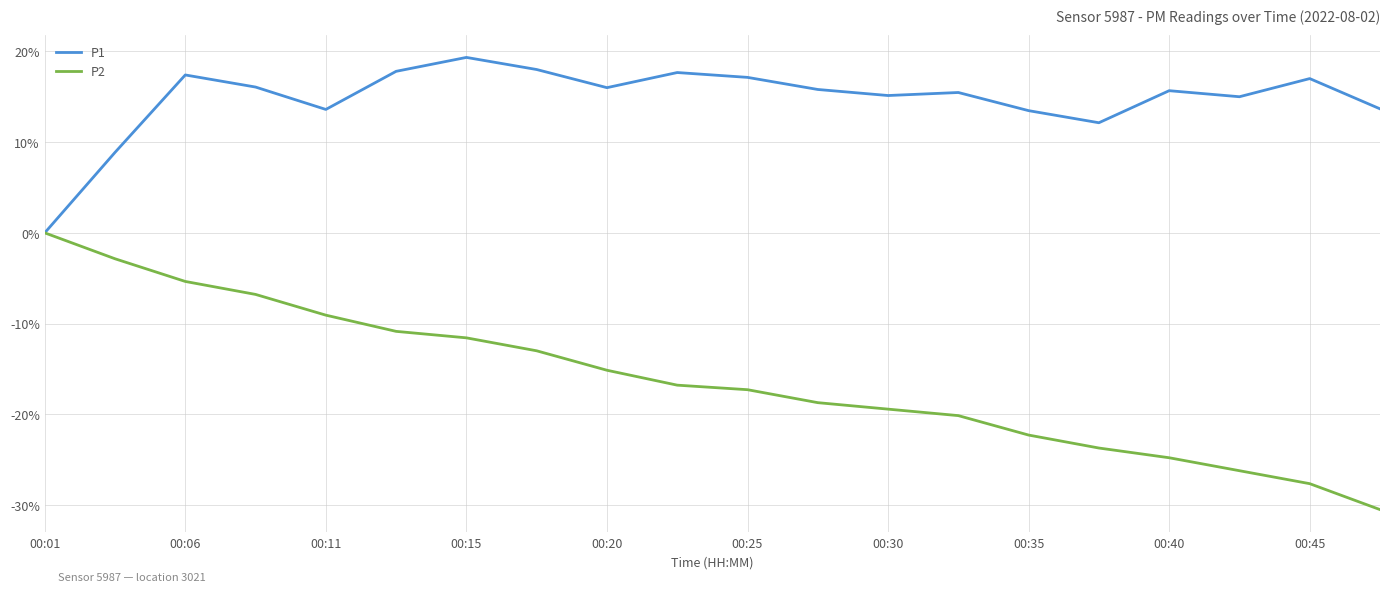

What are all the series names shown in the legend?

P1, P2